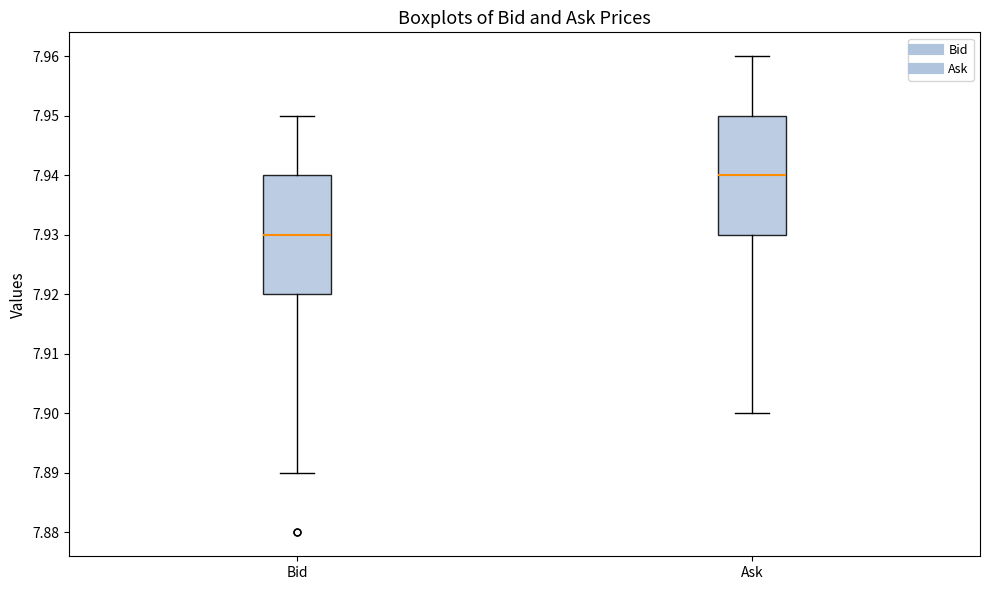

Reading left to right, read every box against the y-axis: the position of its median line, the range the box covers, and the ends of its whiskers. The values are not printed on the chart, so give them approximately, as read against the axis.

Bid: median 7.93, box 7.92 to 7.94, whiskers 7.89 to 7.95
Ask: median 7.94, box 7.93 to 7.95, whiskers 7.90 to 7.96